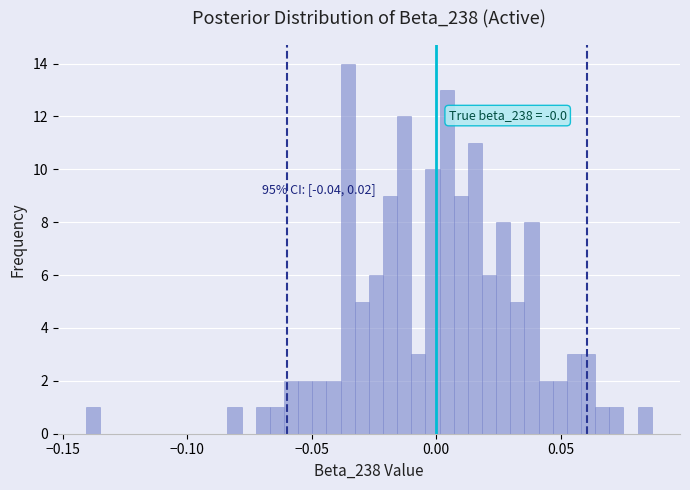

Read against the x-axis, roughly where is the centre of the tallest bar?

-0.035